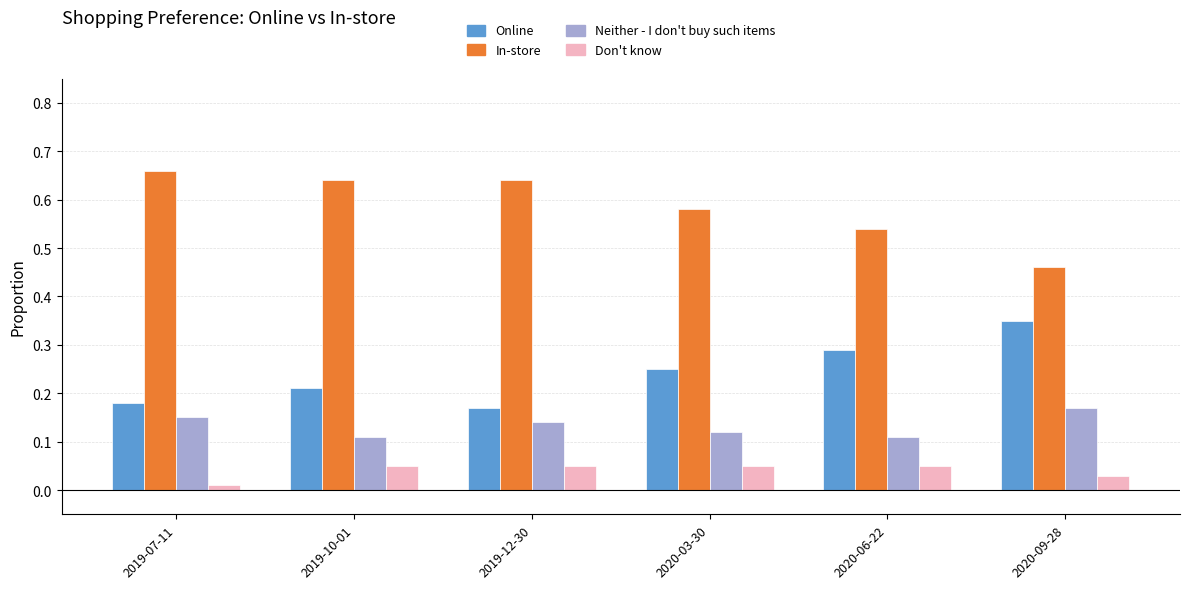

What are all the series names shown in the legend?

Online, In-store, Neither - I don't buy such items, Don't know